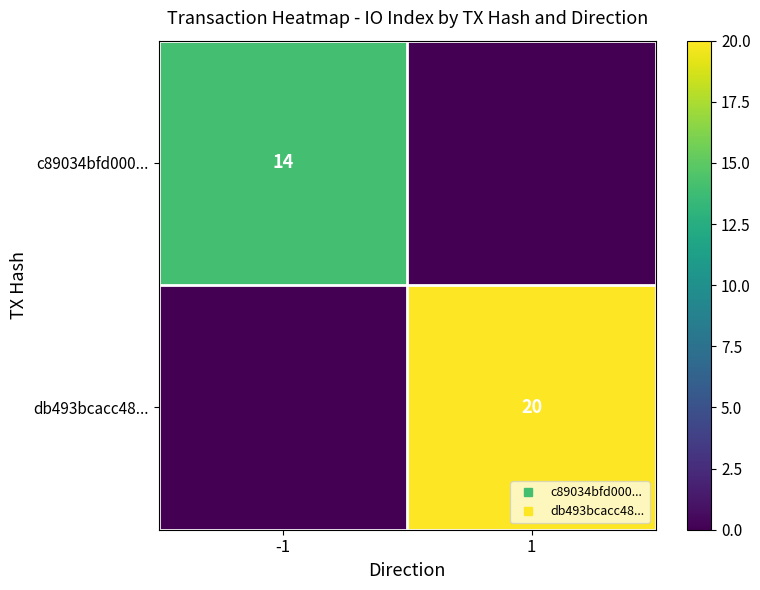

What is the spread (max minus min) of values at -1?

14